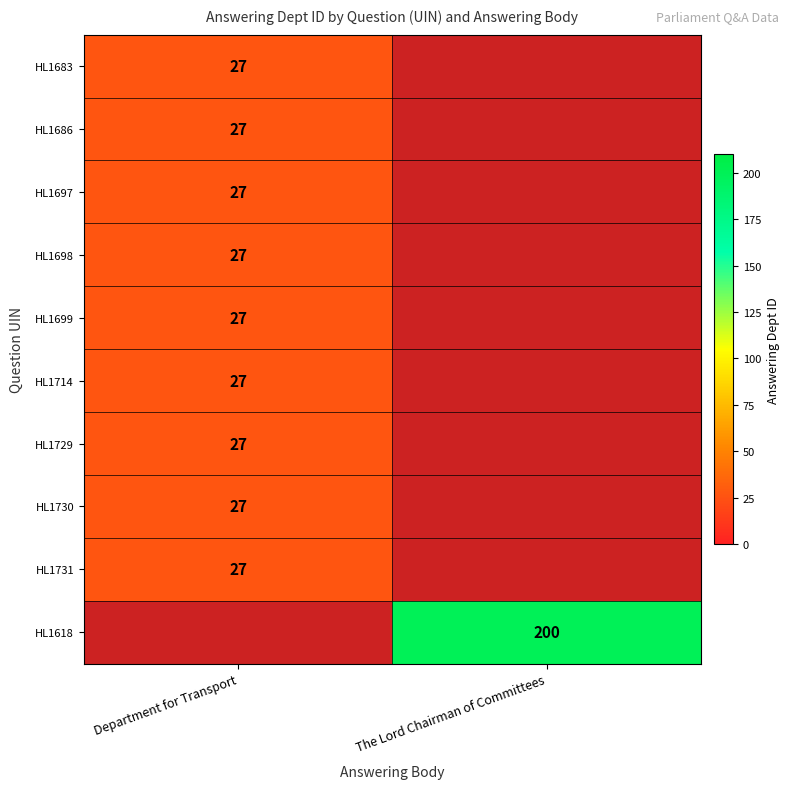

True or false: HL1683 has a value of 27 at Department for Transport.

True